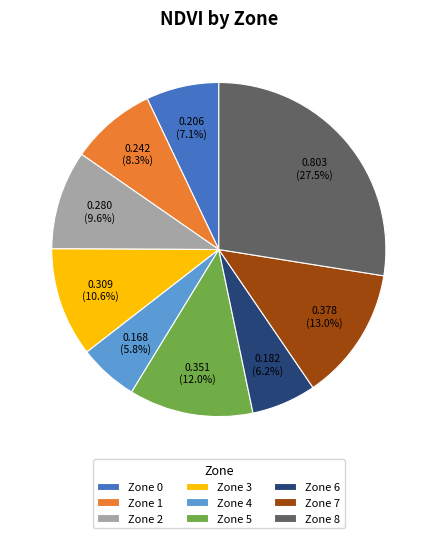

True or false: Zone 7 accounts for 20% of the total.

False